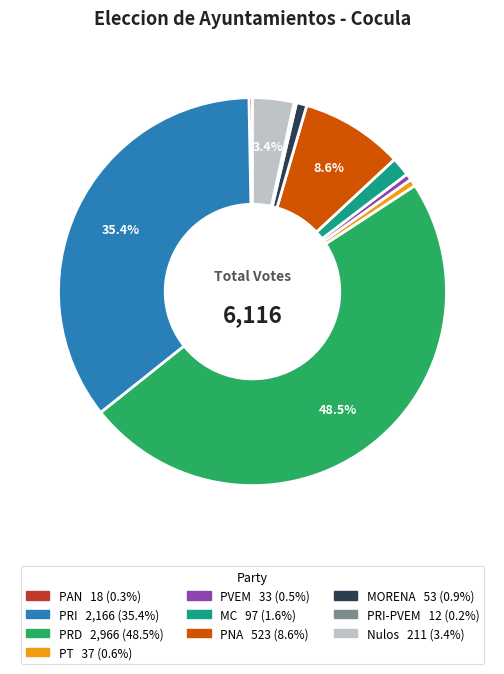

Is there a majority slice in this chart?

No